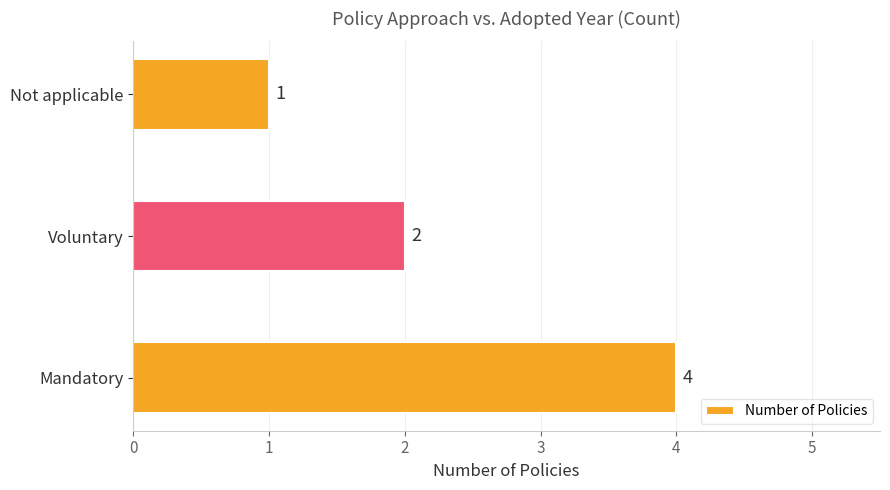

Reading top to bottom, transcribe all the data shown in this chart.

1	2	4